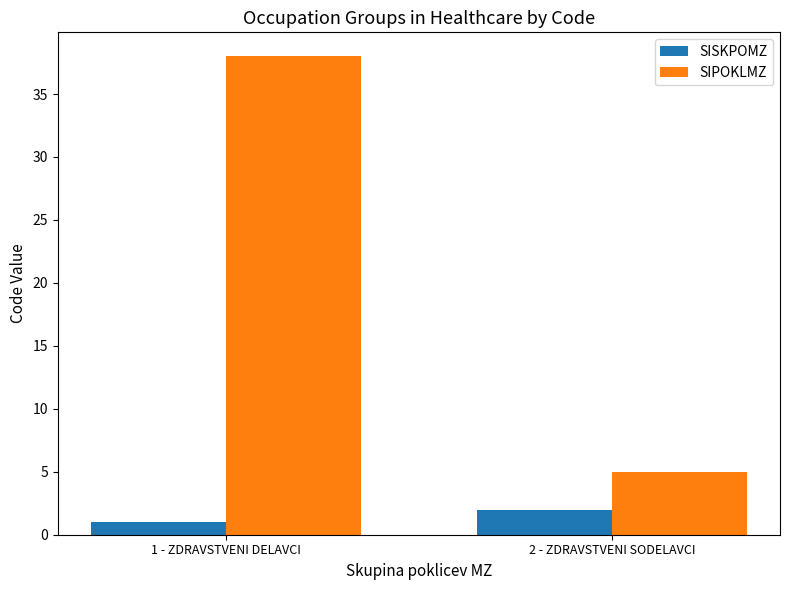

List the series in order of their overall mean, highest first.

SIPOKLMZ, SISKPOMZ